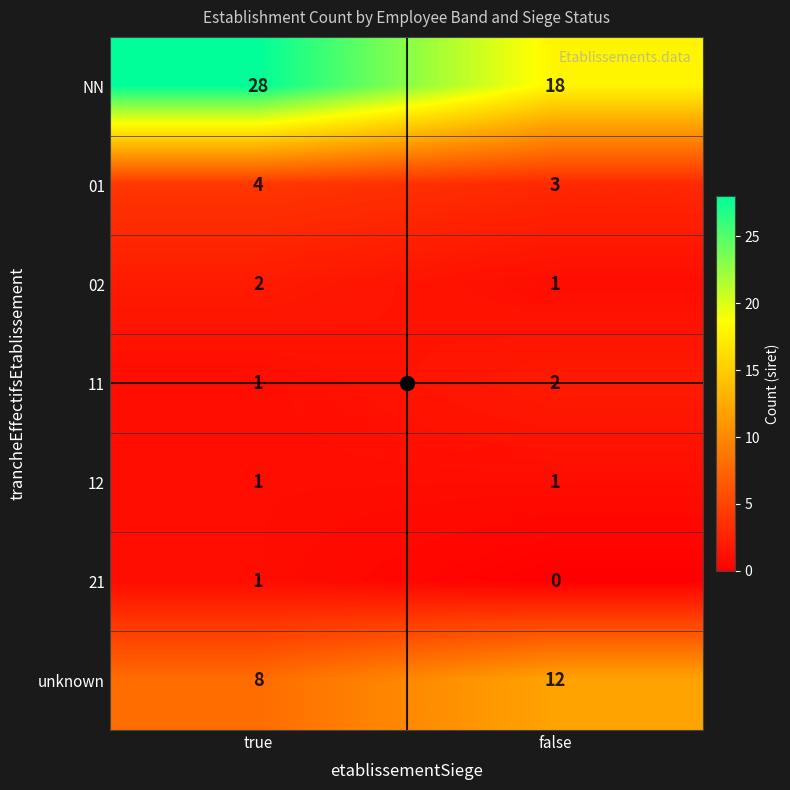

Which series has the widest spread of values?

NN